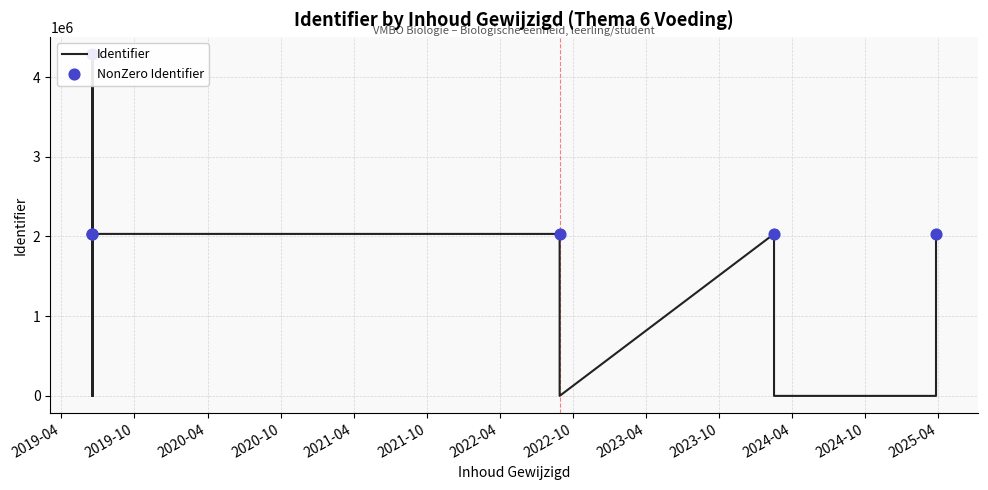

Approximately how many times larger is the value at 2019-06-18 compared to 2024-02-16?

1.0